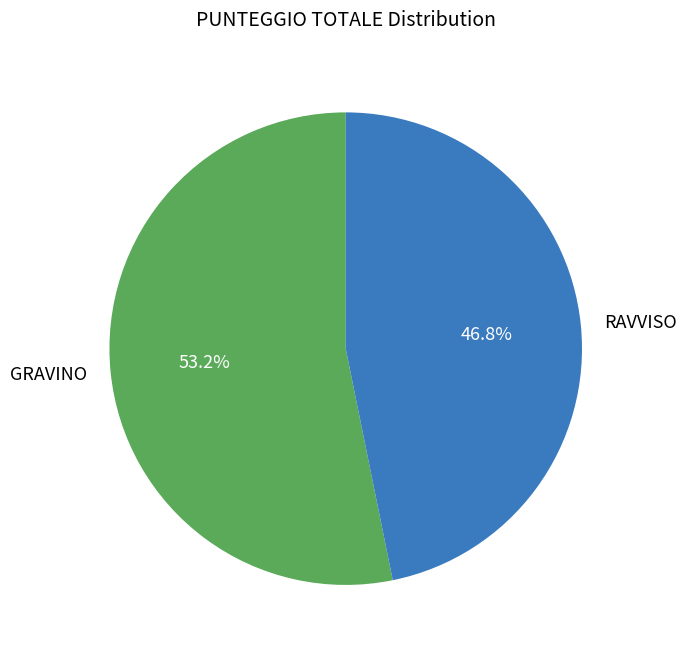

Rank the categories by value from highest to lowest.

GRAVINO, RAVVISO